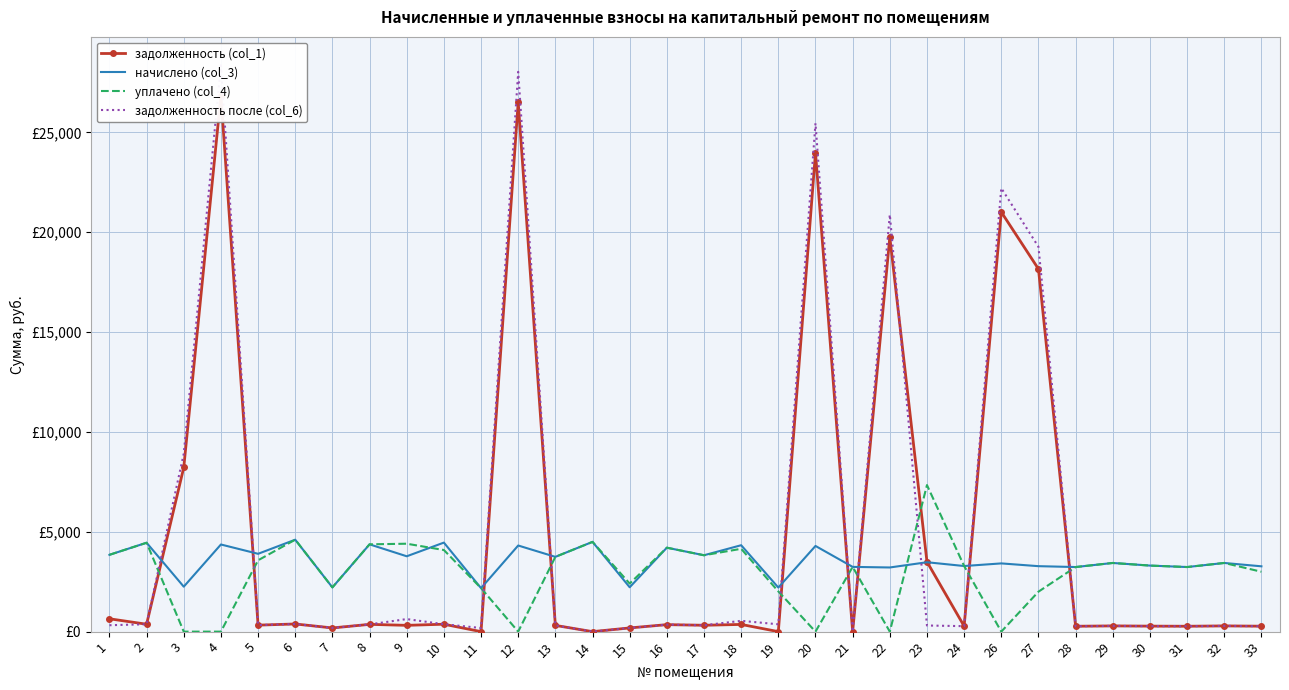

Does the chart have visible grid lines?

Yes